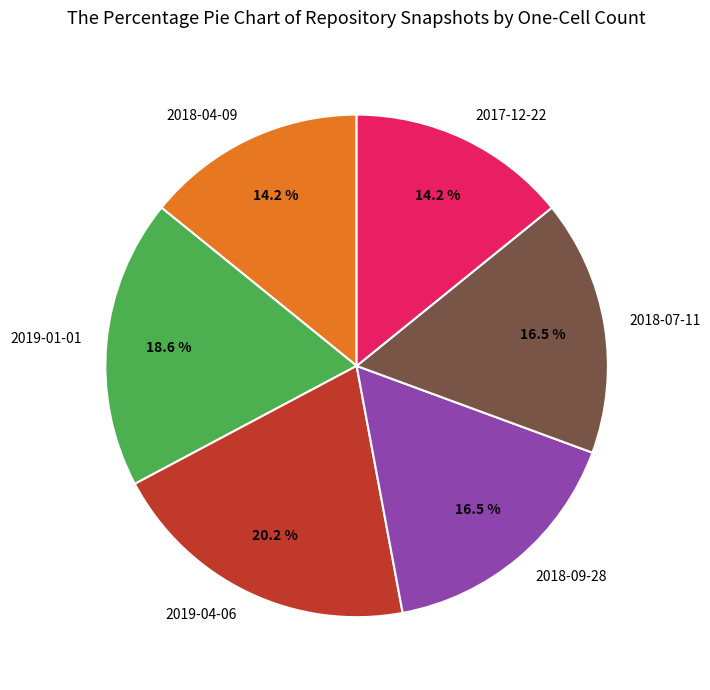

To the nearest percent, what percentage of the pie is 2019-01-01?

19%